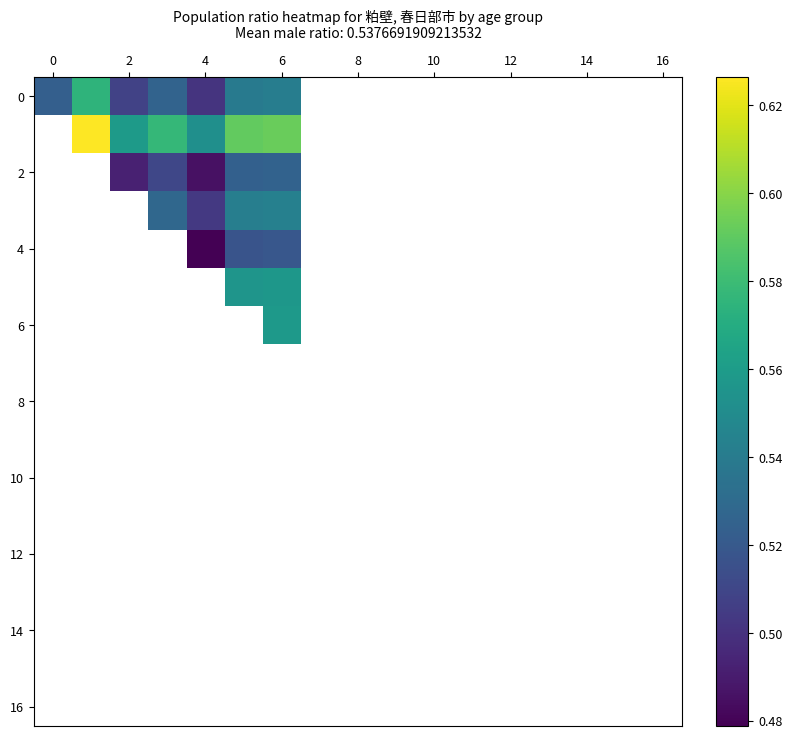

What is the smallest value displayed?

0.5